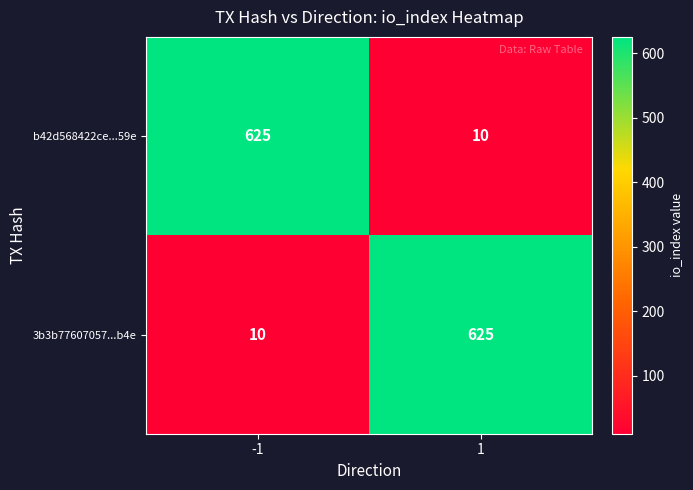

What is the difference between the highest and lowest values at 1?

615